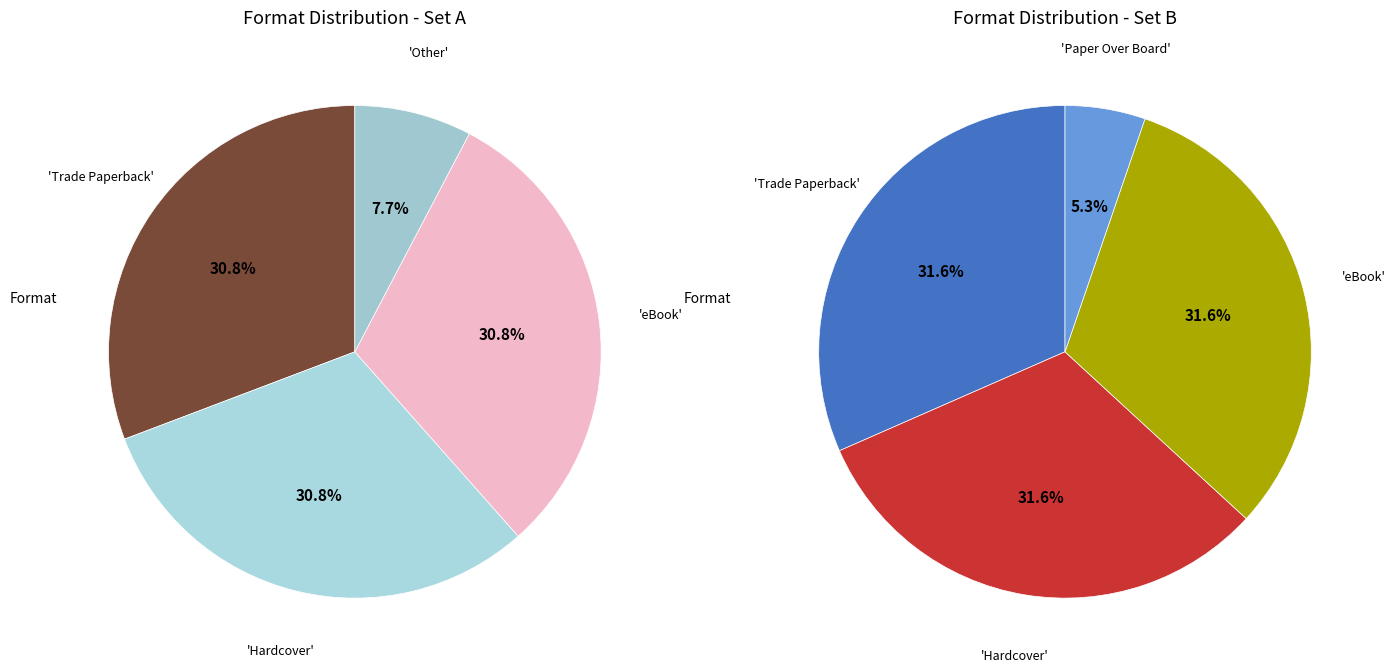

Is Paper Over Board the majority of the pie?

No